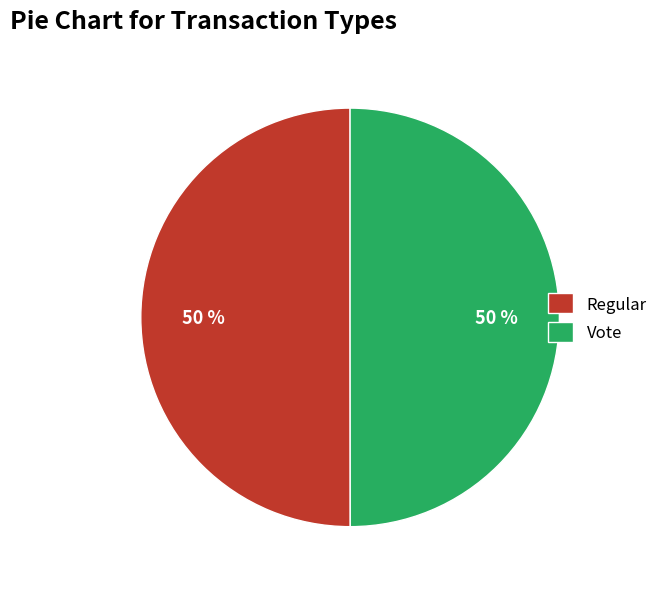

What is the ratio of the value at Regular to the value at Vote?

1.0